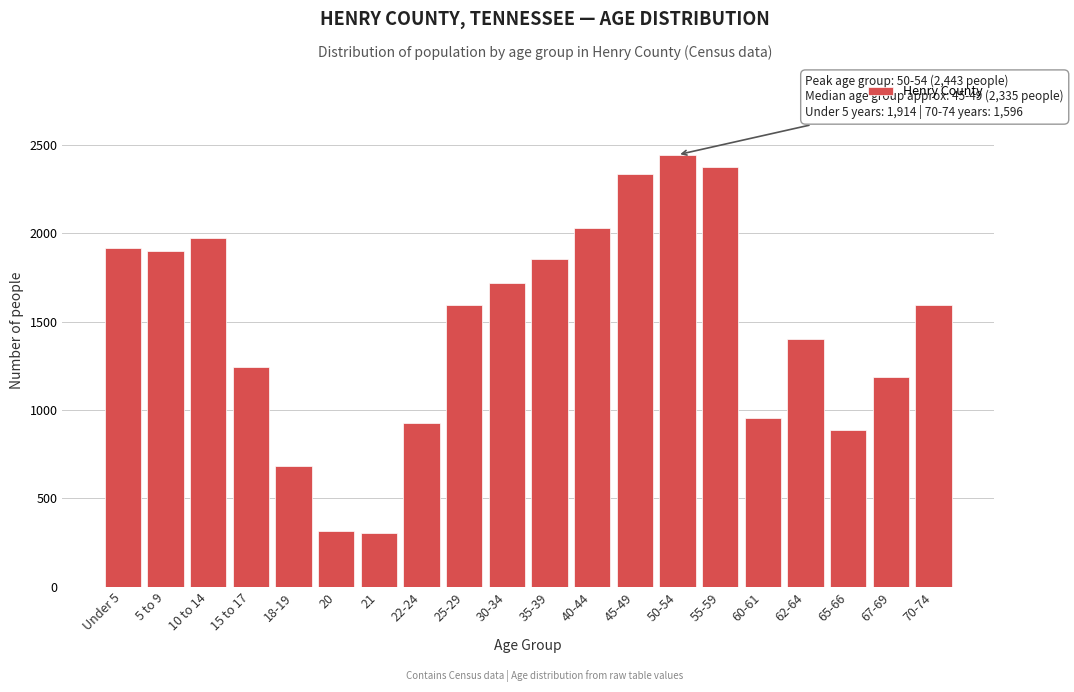

What is the minimum value shown in the chart?

306